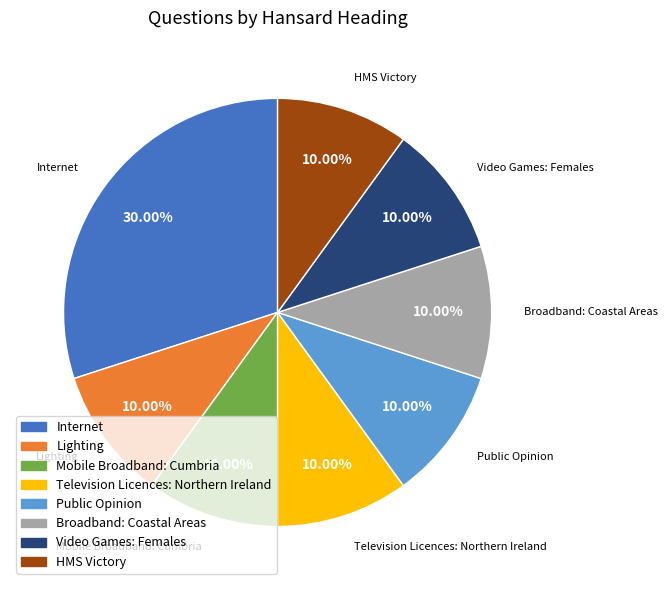

The Mobile Broadband: Cumbria slice represents 1% of the pie. True or false?

False